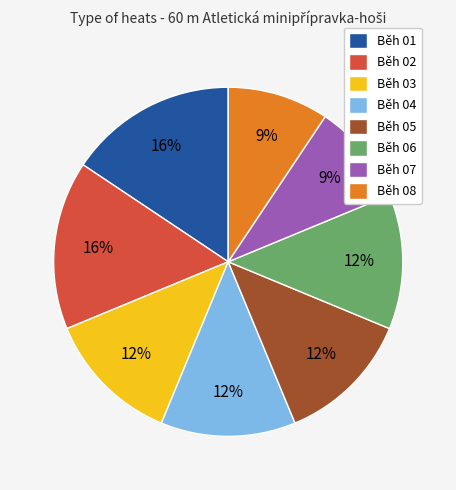

To the nearest percent, what percentage of the pie is Běh 07?

9%